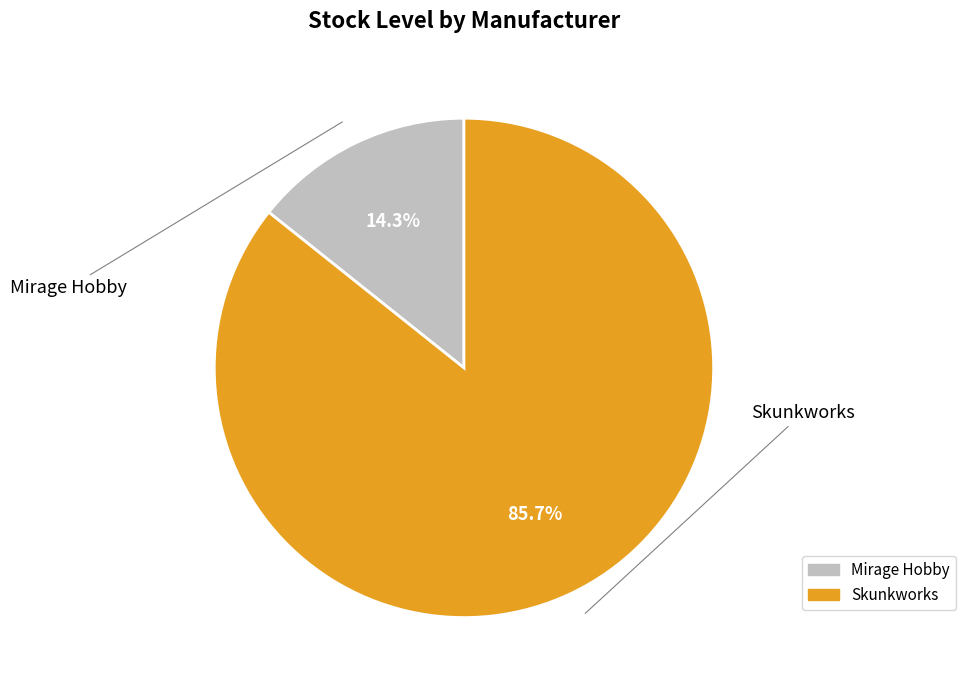

To the nearest percent, what is the average slice percentage?

50%